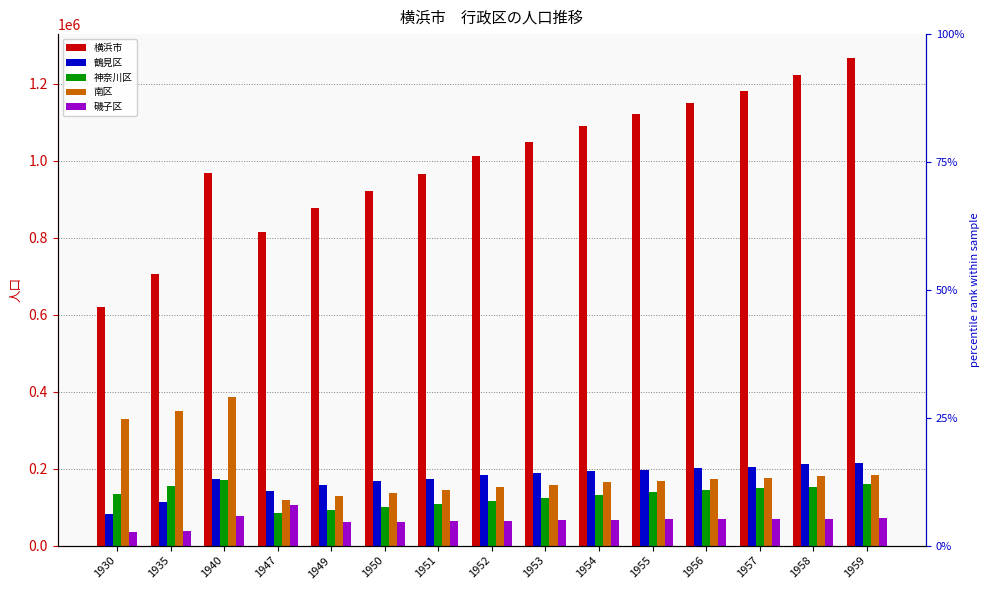

How many data points in 横浜市 are less than 1013075?

7